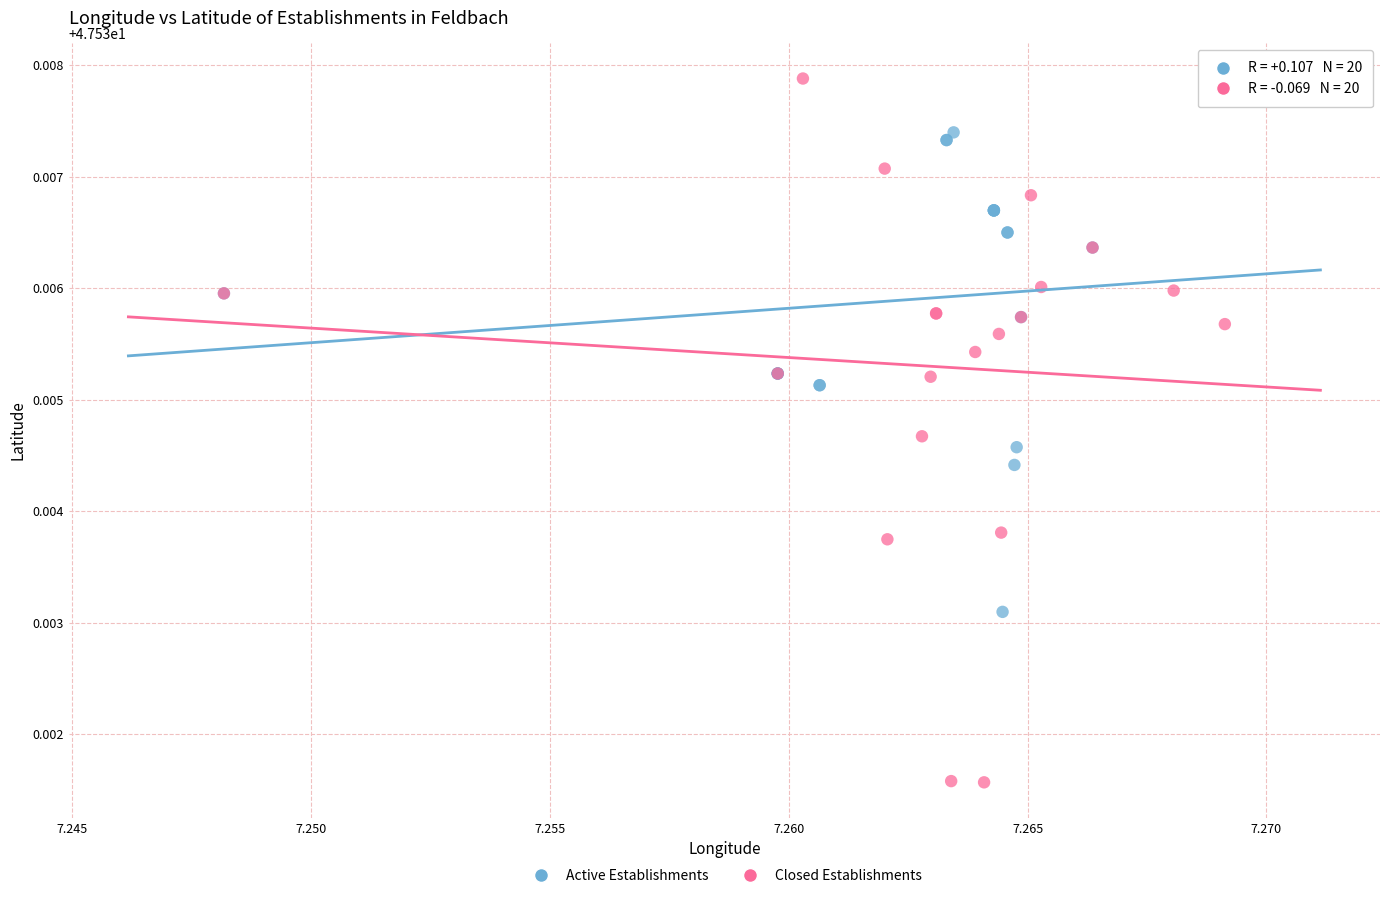

Which series reaches the maximum Y coordinate?

Closed Establishments